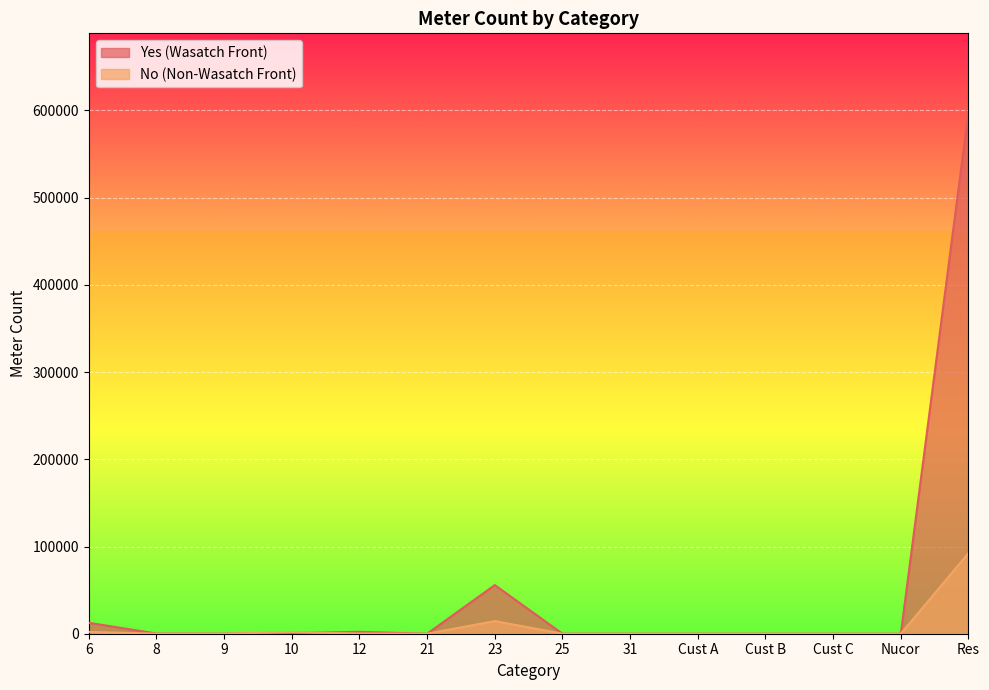

What is the sum of all No (Non-Wasatch Front) values?

111259